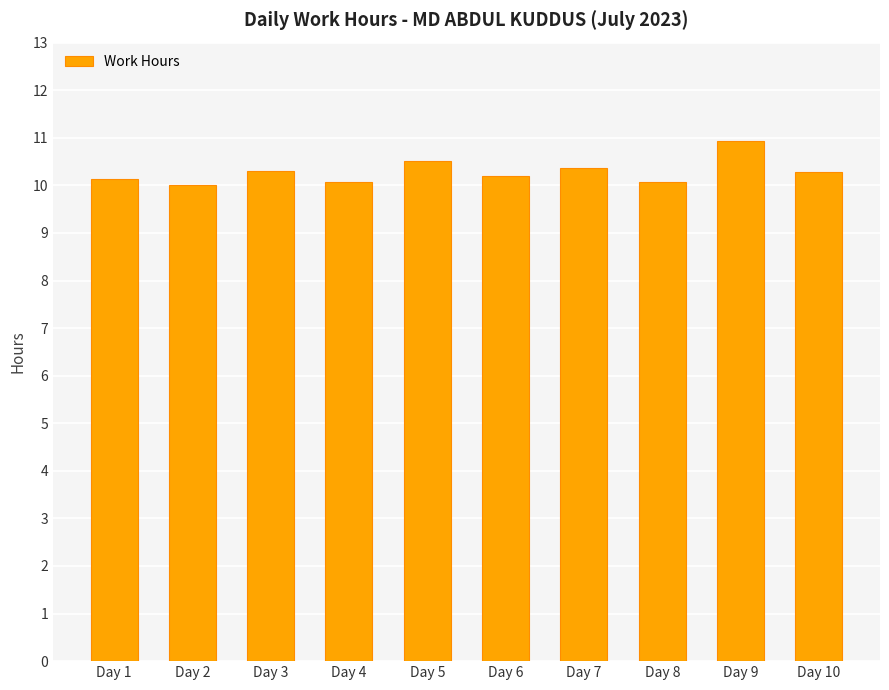

What is the ratio of the value at Day 1 to the value at Day 10?

1.0